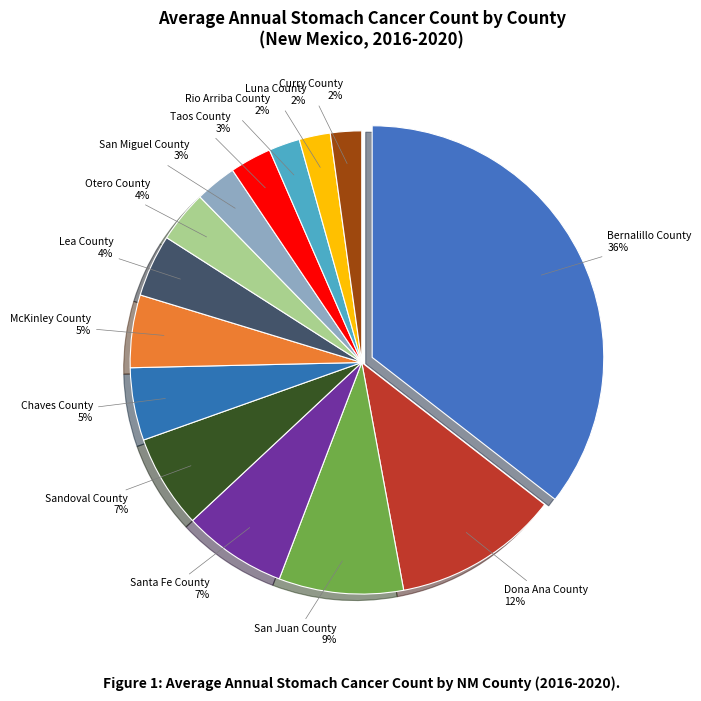

Is there any slice that represents more than half of the pie?

No